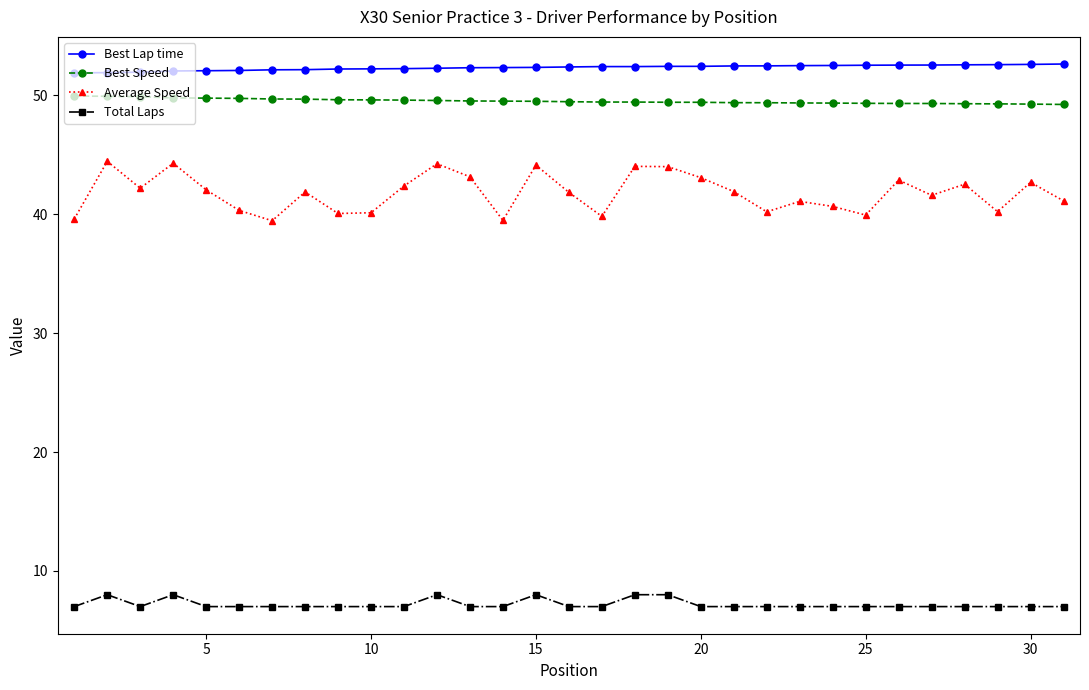

What is the average value of the Best Speed series?

49.5